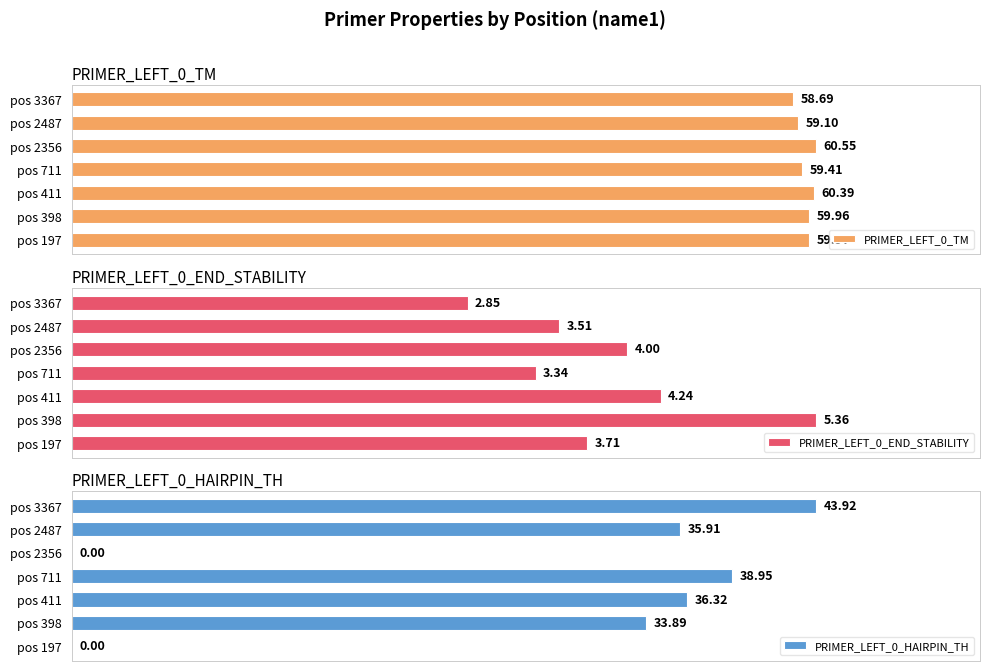

Which series changed the most between pos 411 and pos 3367?

PRIMER_LEFT_0_HAIRPIN_TH